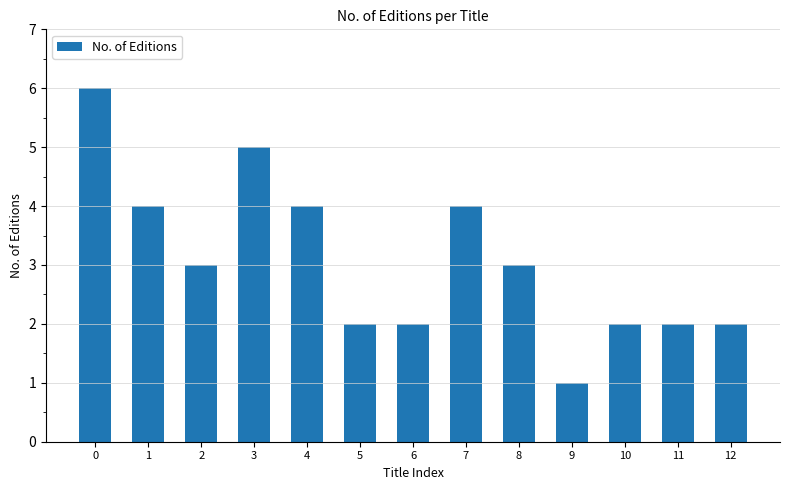

What is the minimum value shown in the chart?

1